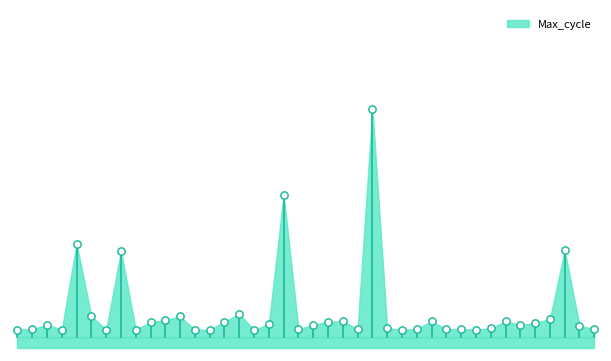

Approximately how many times larger is the value at 01:32 compared to 00:04?

1.0